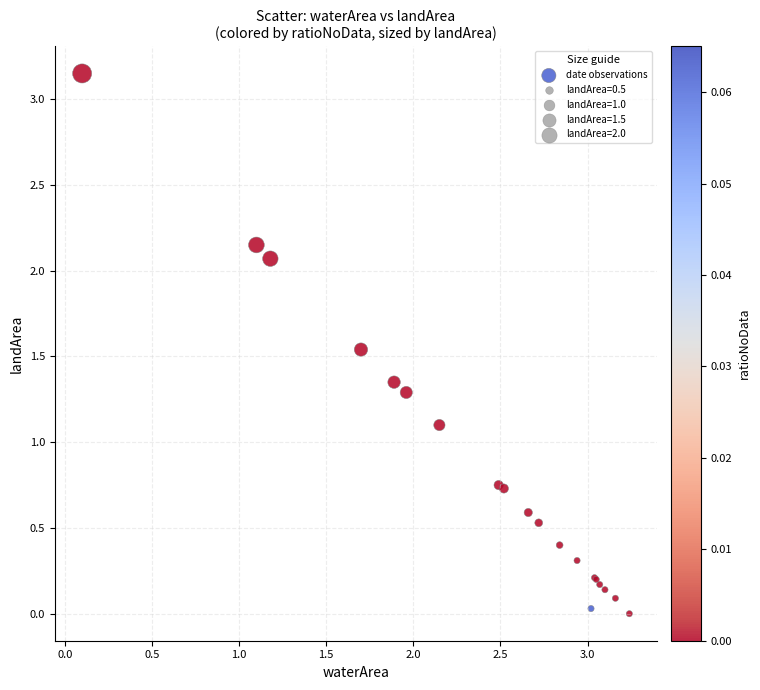

What Y value in the scatter plot is closest to 1?

1.1